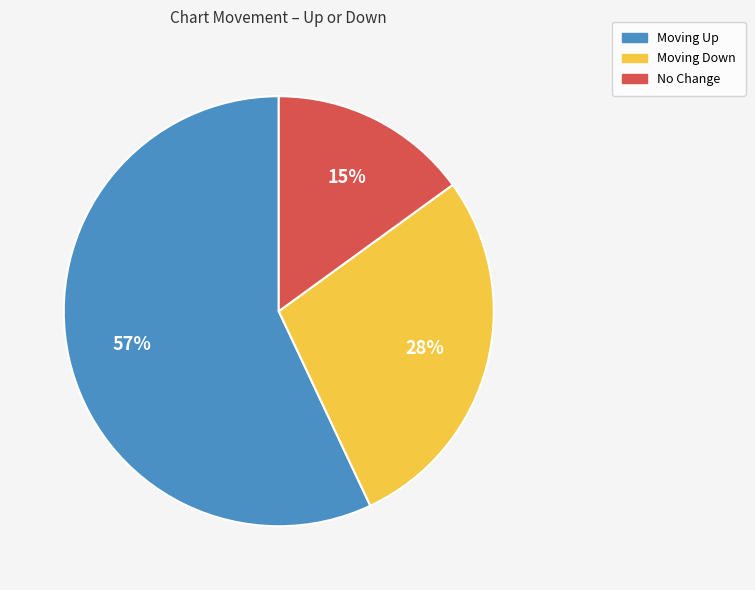

To the nearest percent, what is the difference between the largest and smallest slice percentages?

42%